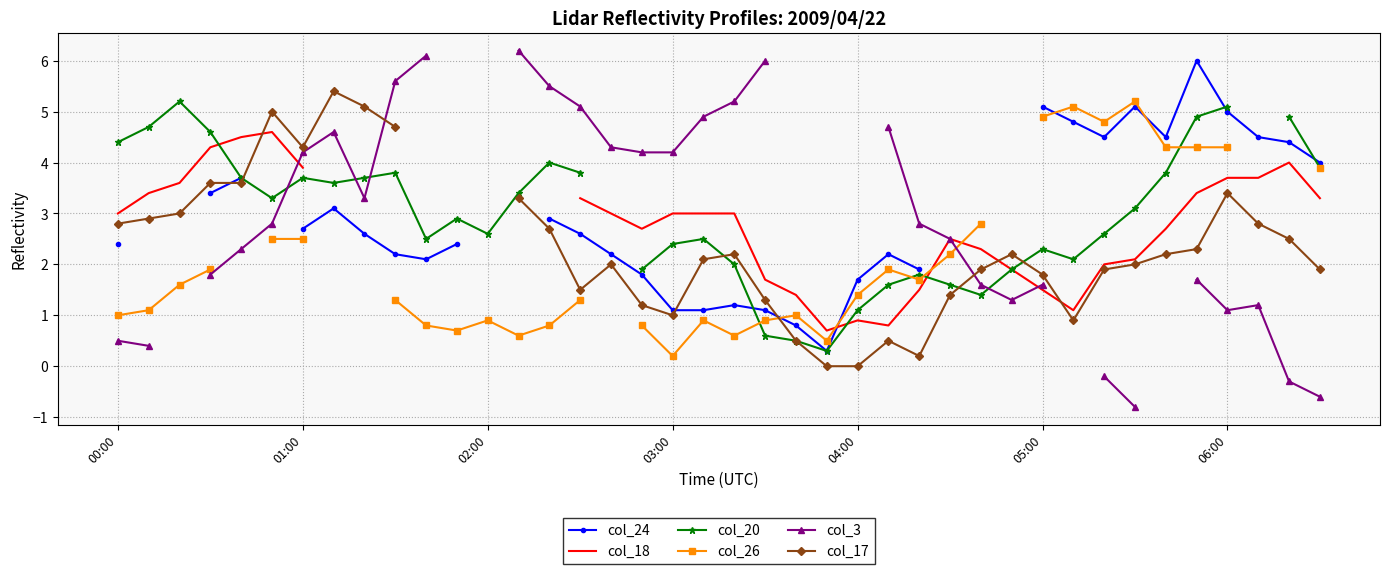

In col_20, how many points are lower than both neighbors (excluding endpoints)?

7